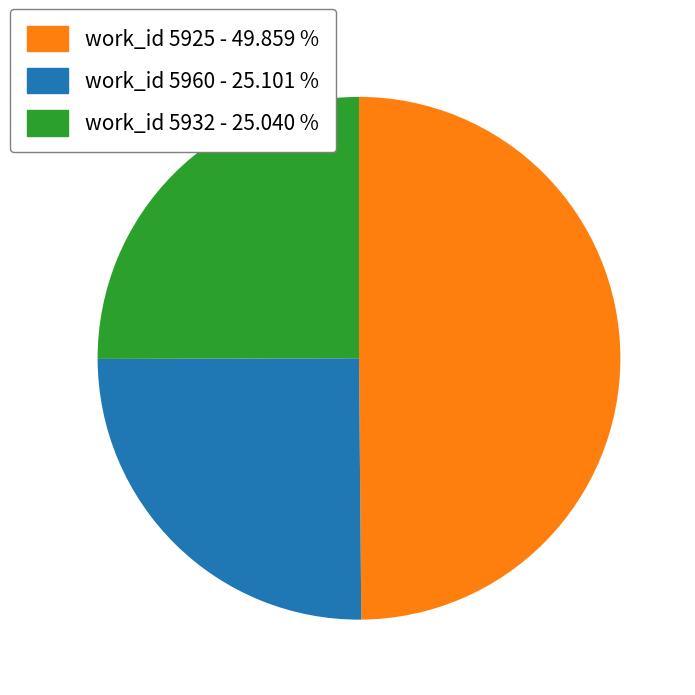

Is there a majority slice in this chart?

No